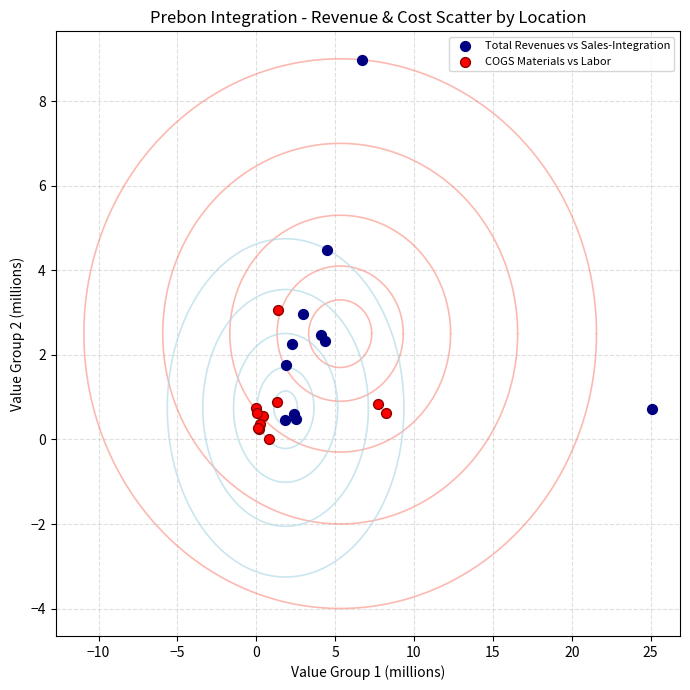

Which series contains the highest Y value?

Total Revenues vs Sales-Integration